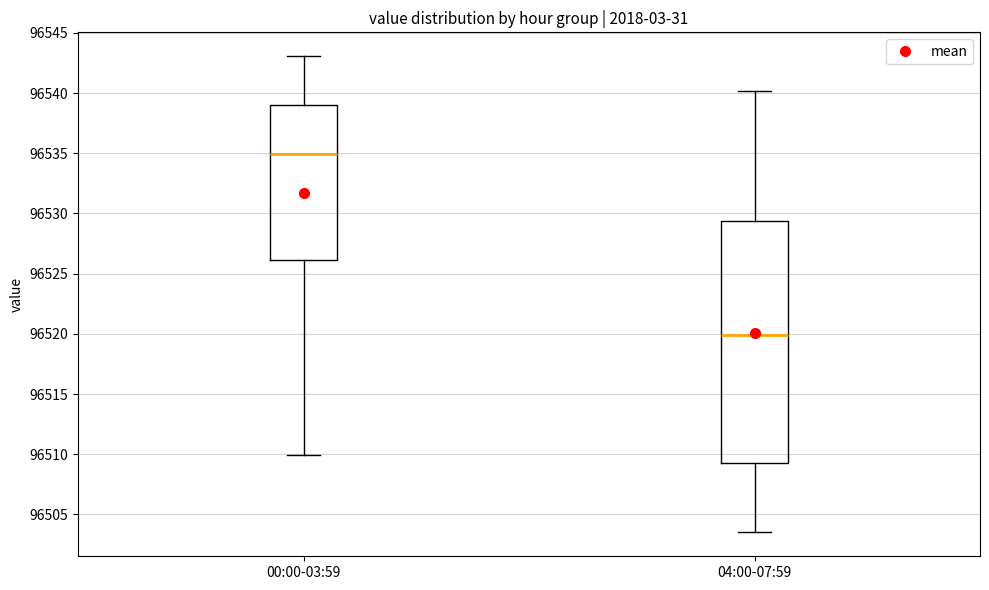

Comparing the boxes themselves (not the whiskers), which one is the tallest?

04:00-07:59